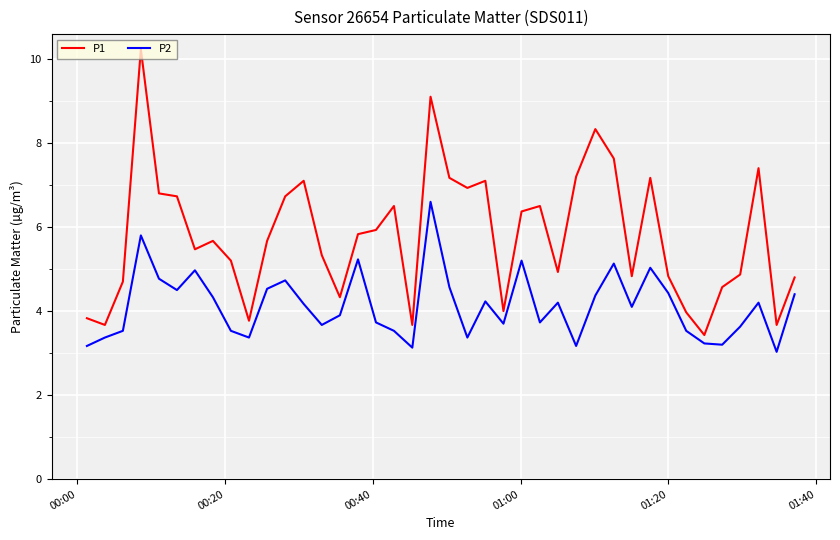

What is the difference between the second highest and minimum values in the P2 series?

2.8